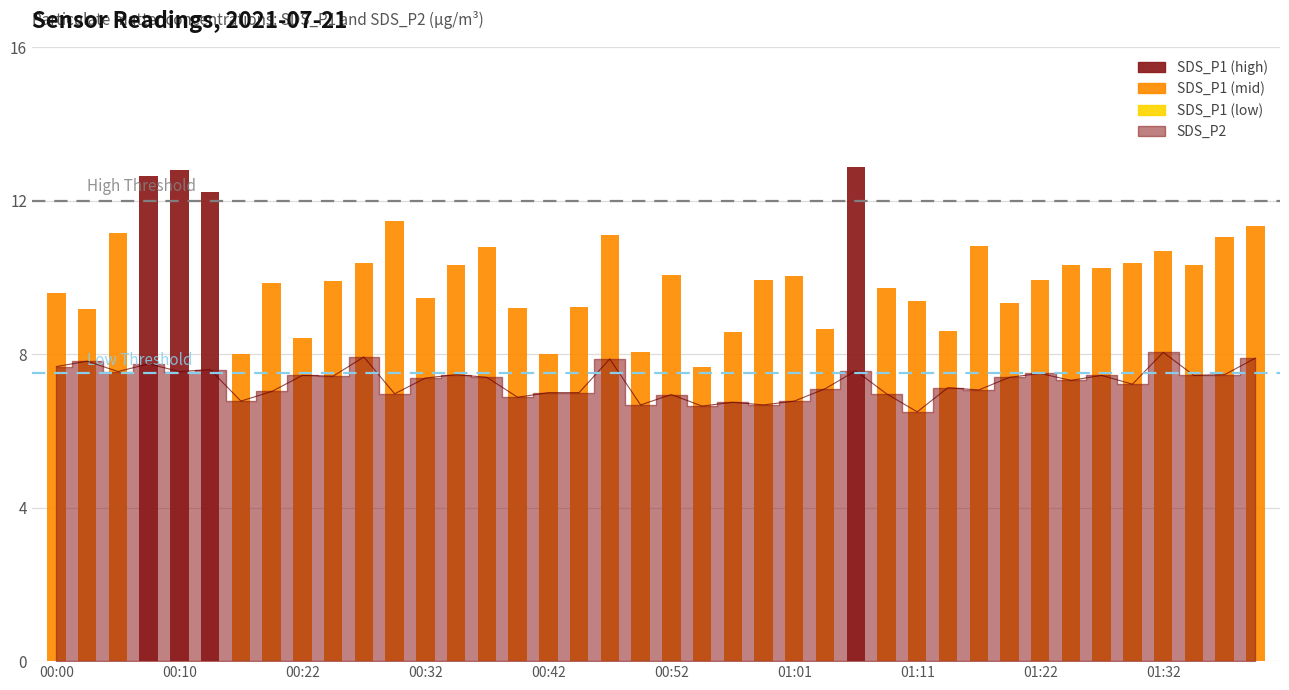

Approximately how many times larger is the value at 36 compared to 34?

1.1